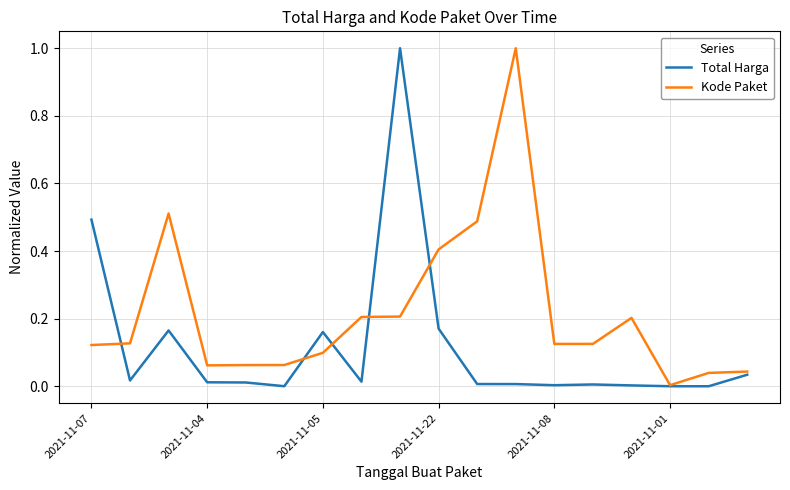

What is the highest value of the Total Harga series?

1.0